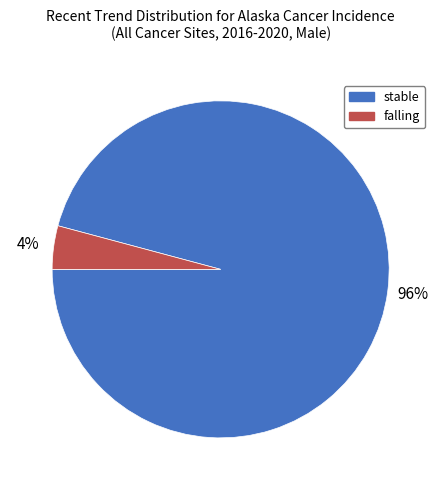

Which has a higher value, falling or stable?

stable